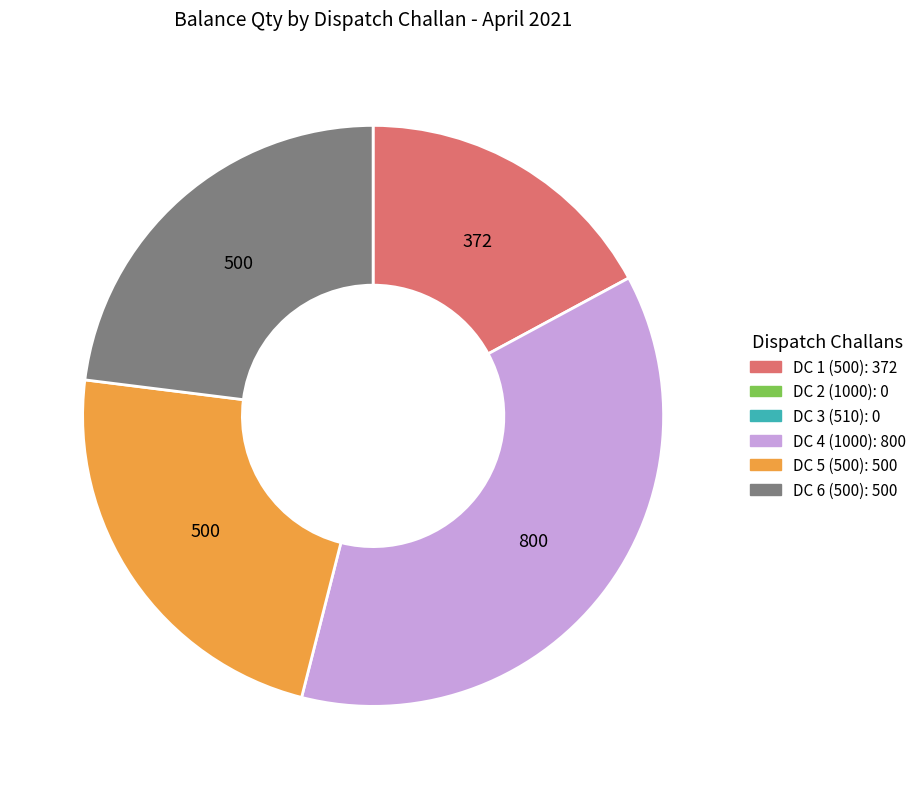

Is there a majority slice in this chart?

No